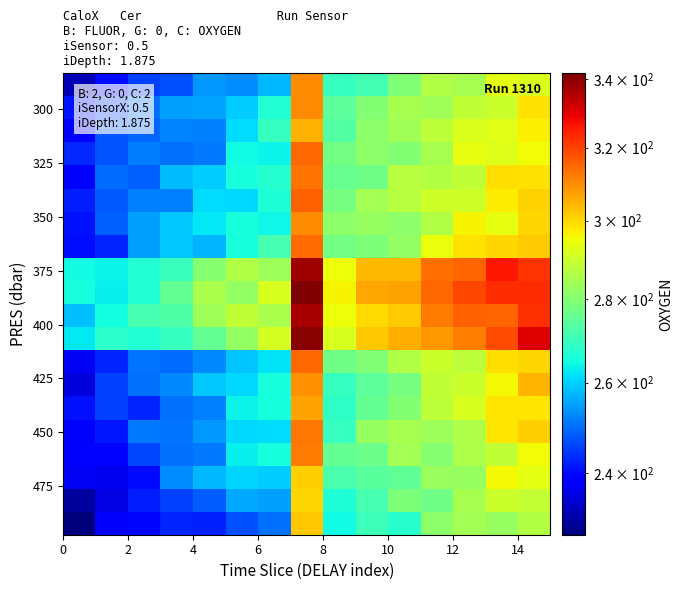

Count the number of data series in this chart.

20